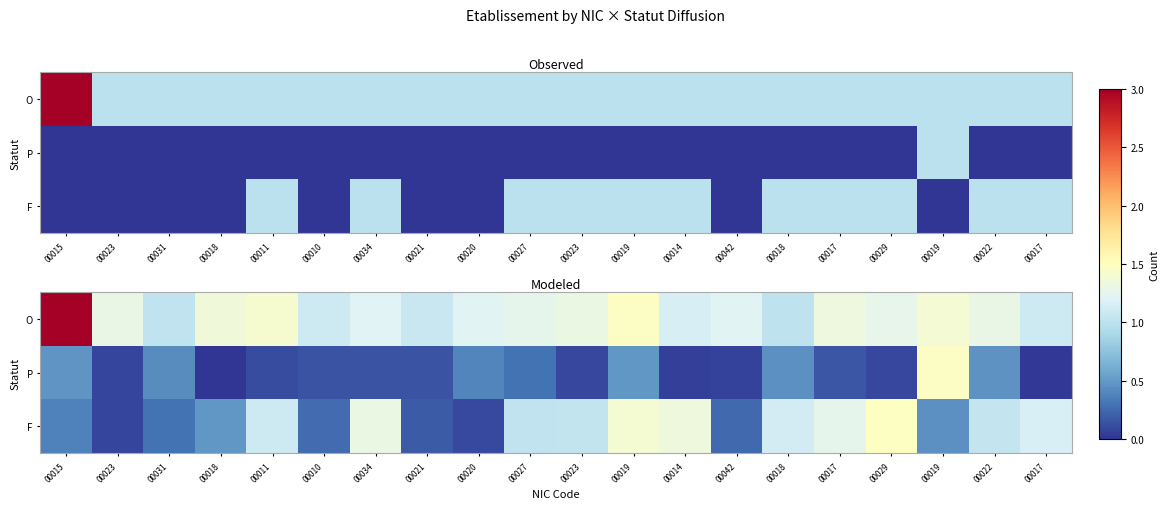

What is the highest value of the P series?

1.5